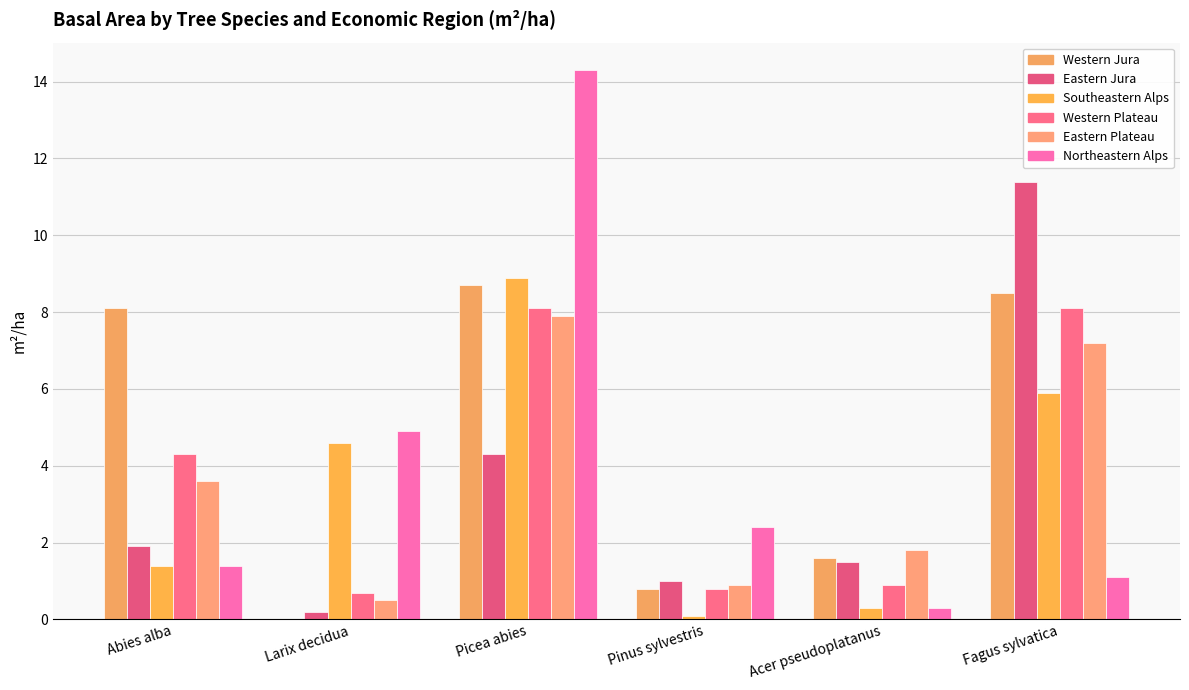

How many values in the Western Jura series exceed 8?

3